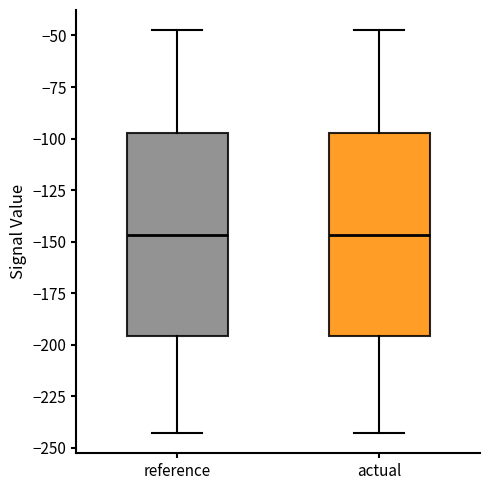

Reading left to right, read every box against the y-axis: the position of its median line, the range the box covers, and the ends of its whiskers. The values are not printed on the chart, so give them approximately, as read against the axis.

reference: median -145, box -195 to -95, whiskers -245 to -45
actual: median -145, box -195 to -95, whiskers -245 to -45